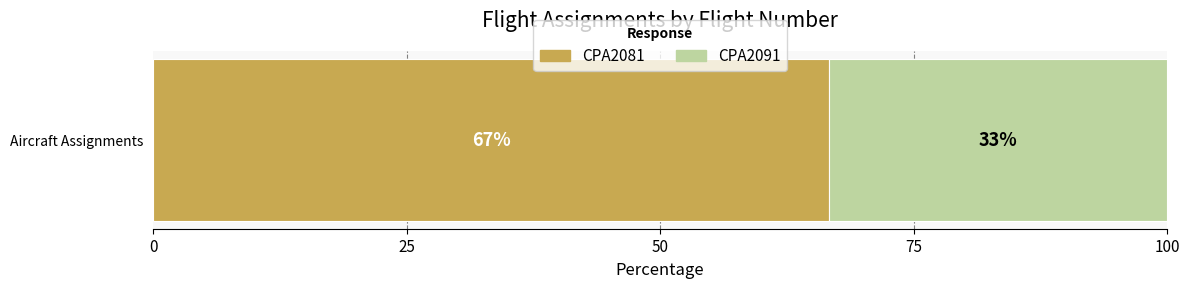

What is the minimum value for CPA2081?

66.7